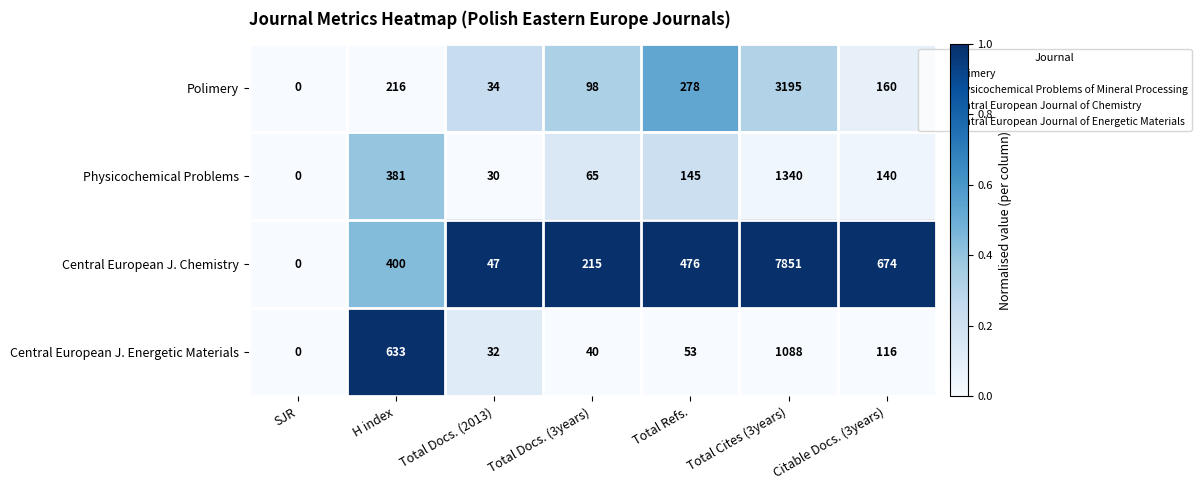

What is the maximum value shown in the chart?

7851